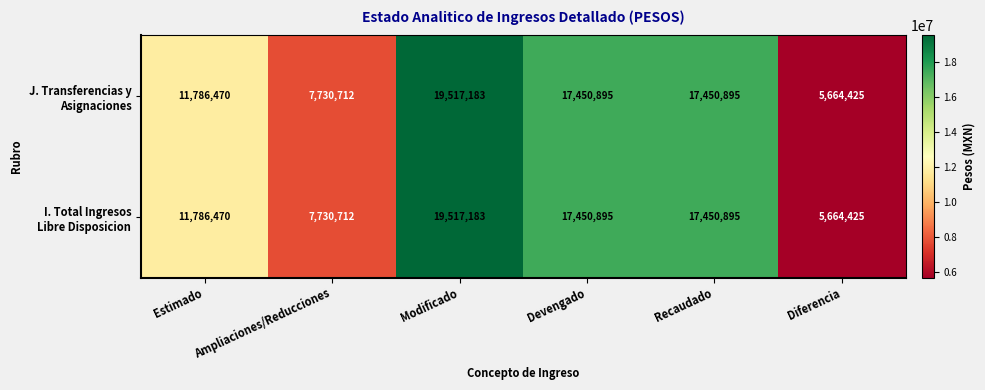

At which category does the chart reach its peak across all series?

Modificado